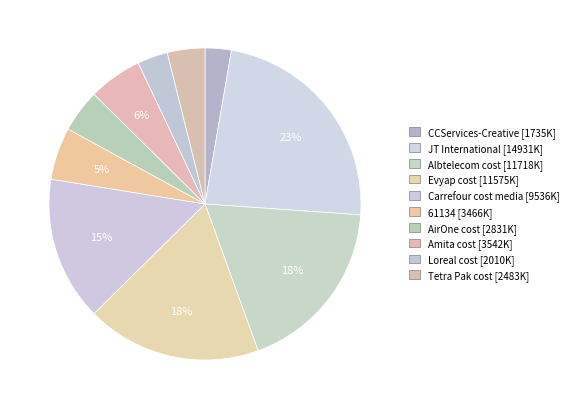

What percentage do JT International and Albtelecom cost together represent?

41.8%